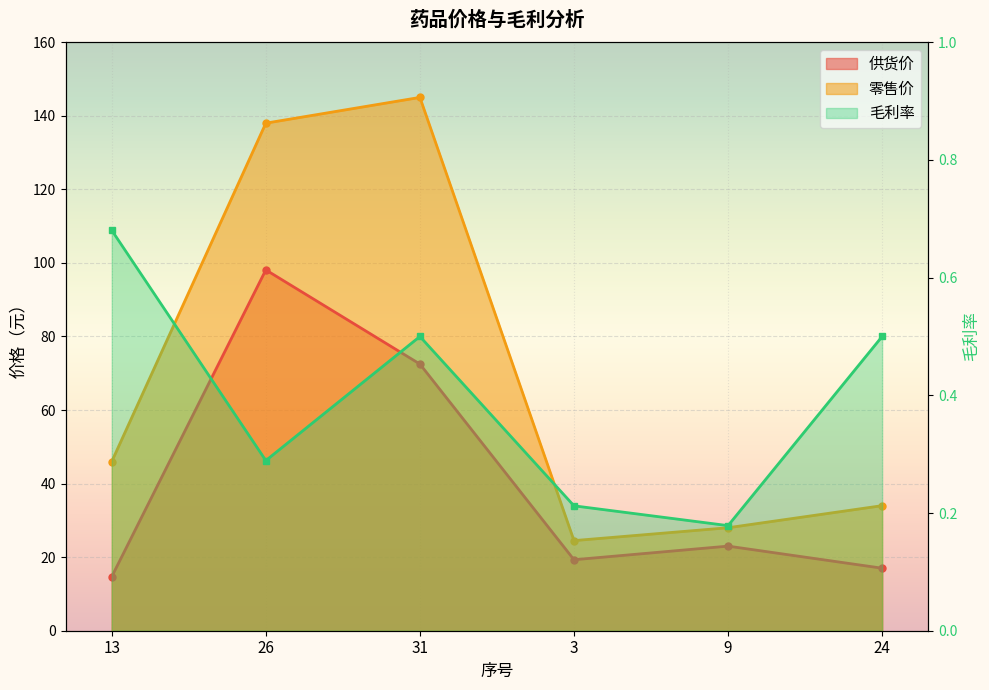

What is the difference between the highest and lowest values at 31?

144.5